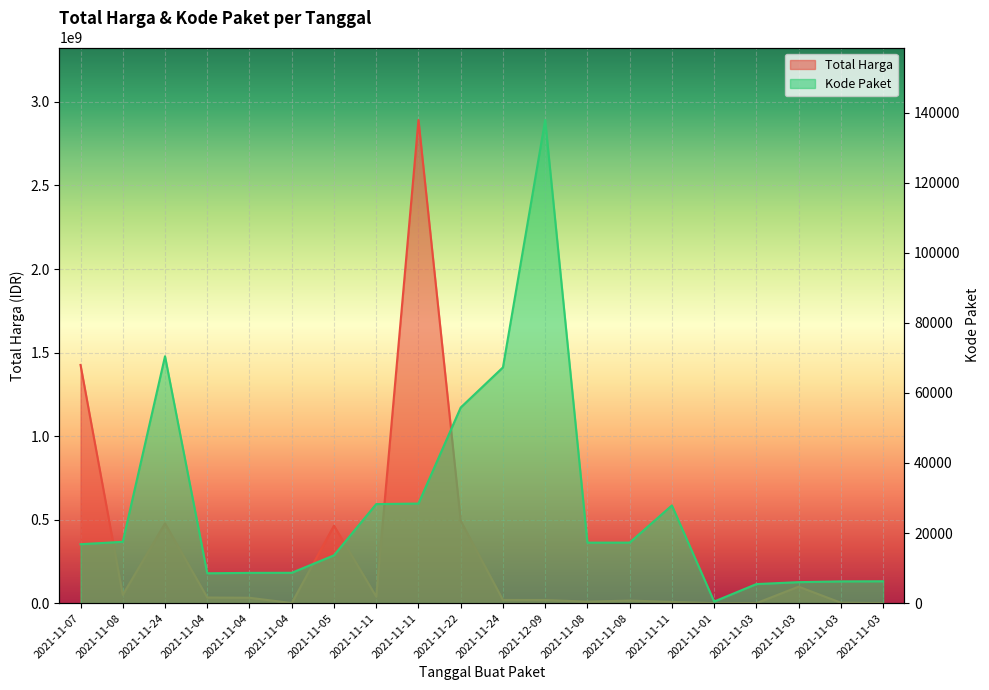

How many interior local valleys does the Kode Paket series have?

3